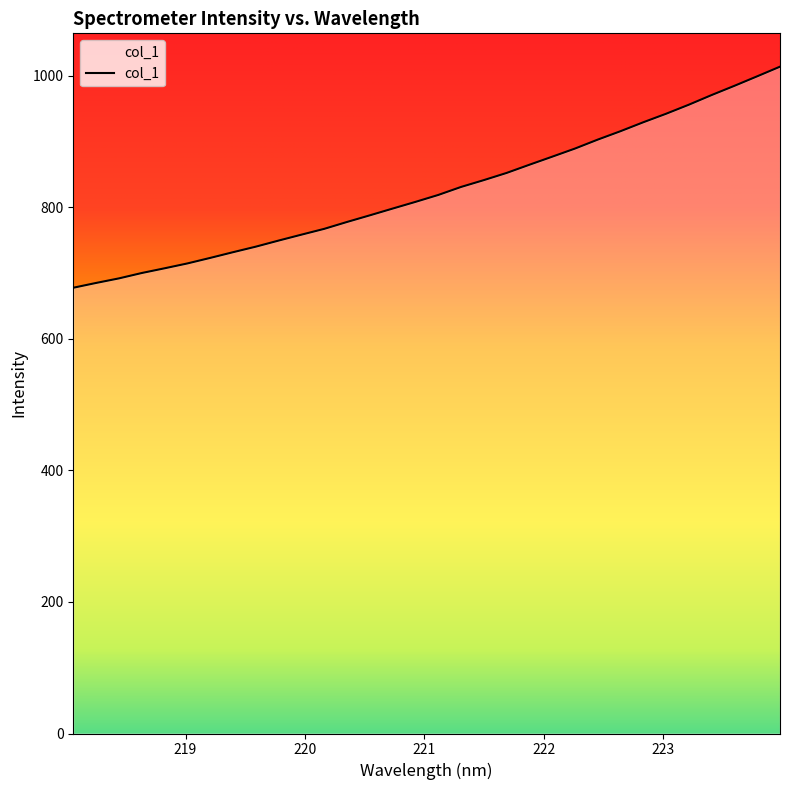

What is the greatest value displayed?

1013.6